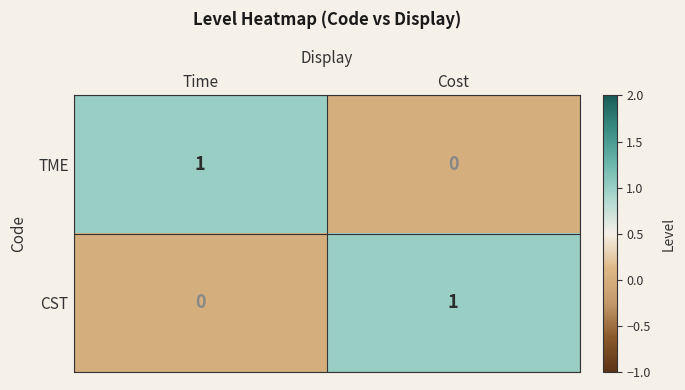

Is it true that TME equals 0 at Cost?

True